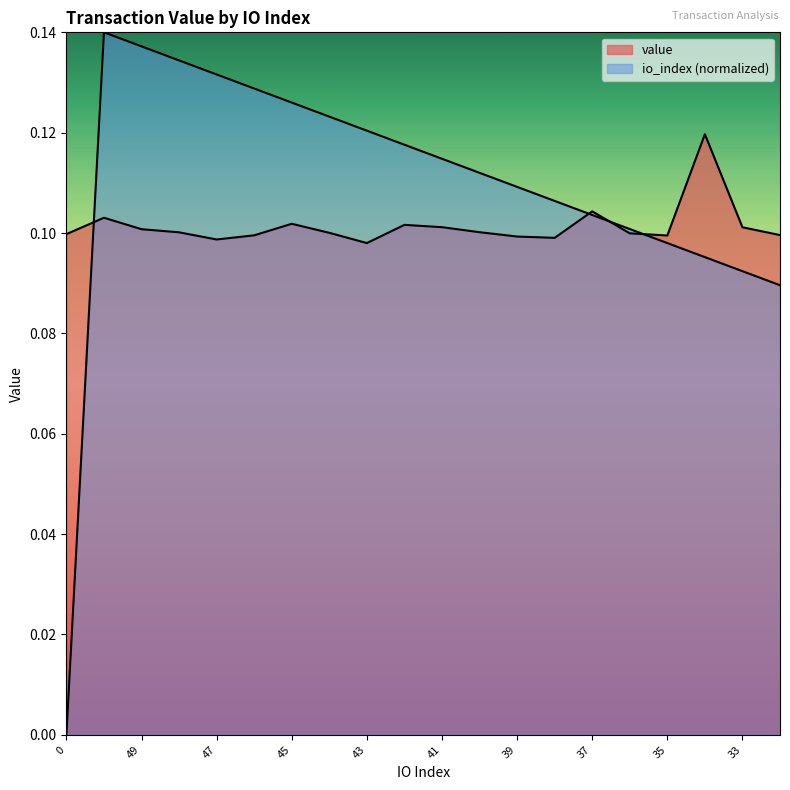

At how many categories does at least one series exceed 0?

20